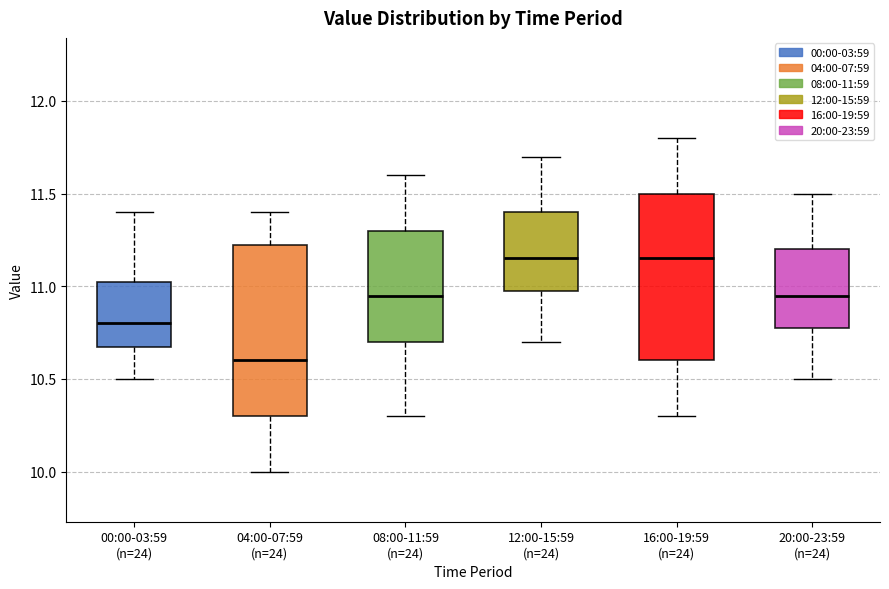

Reading left to right, read every box against the y-axis: the position of its median line, the range the box covers, and the ends of its whiskers. The values are not printed on the chart, so give them approximately, as read against the axis.

00:00-03:59 (n=24): median 10.80, box 10.70 to 11.05, whiskers 10.50 to 11.40
04:00-07:59 (n=24): median 10.60, box 10.30 to 11.25, whiskers 10.00 to 11.40
08:00-11:59 (n=24): median 10.95, box 10.70 to 11.30, whiskers 10.30 to 11.60
12:00-15:59 (n=24): median 11.15, box 11.00 to 11.40, whiskers 10.70 to 11.70
16:00-19:59 (n=24): median 11.15, box 10.60 to 11.50, whiskers 10.30 to 11.80
20:00-23:59 (n=24): median 10.95, box 10.80 to 11.20, whiskers 10.50 to 11.50